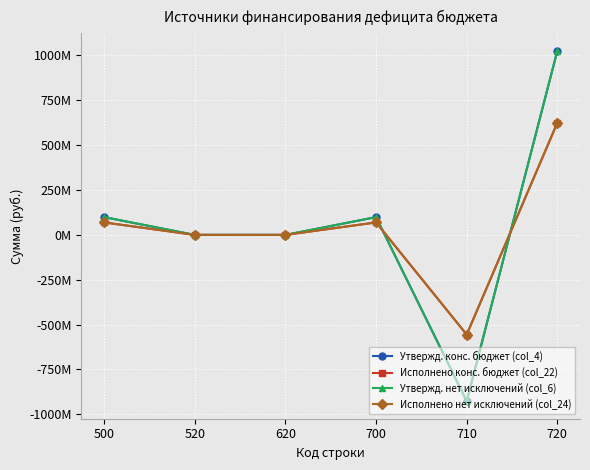

At 500, list the series in order from largest to smallest.

Утвержд. конс. бюджет (col_4), Утвержд. нет исключений (col_6), Исполнено конс. бюджет (col_22), Исполнено нет исключений (col_24)